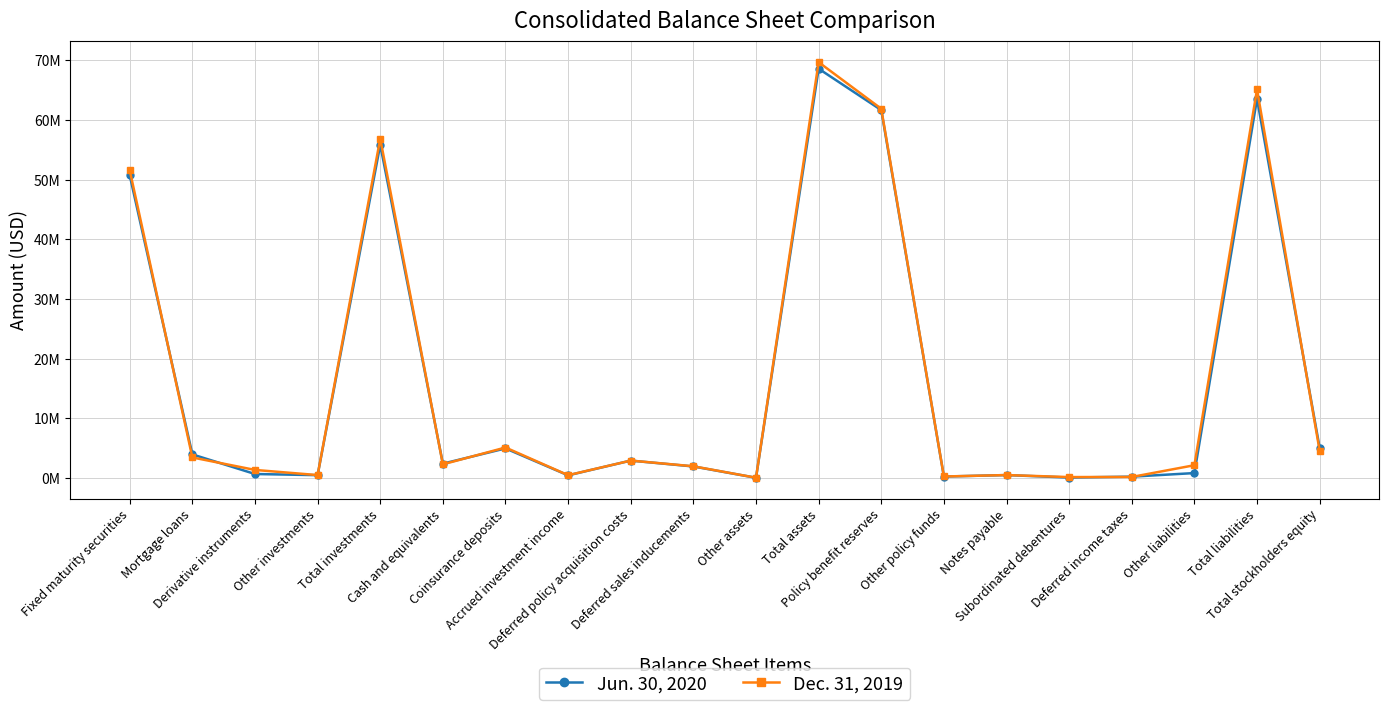

True or false: Jun. 30, 2020 has a value of 672958 at Derivative instruments.

True